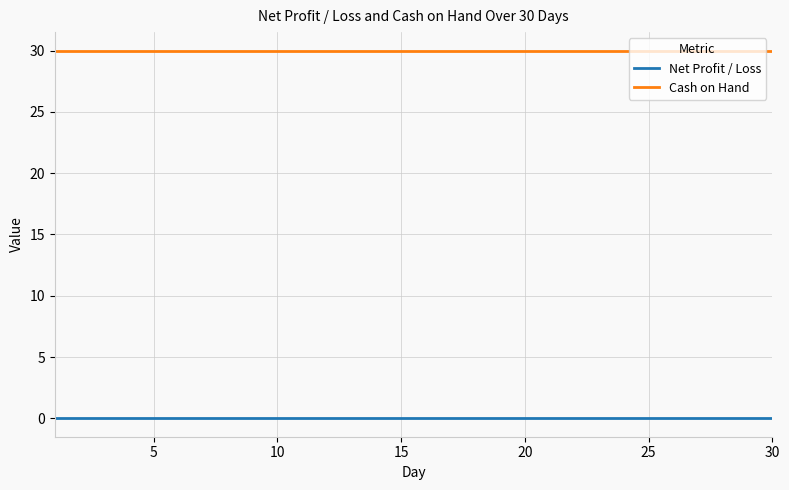

What are all the series names shown in the legend?

Net Profit / Loss, Cash on Hand